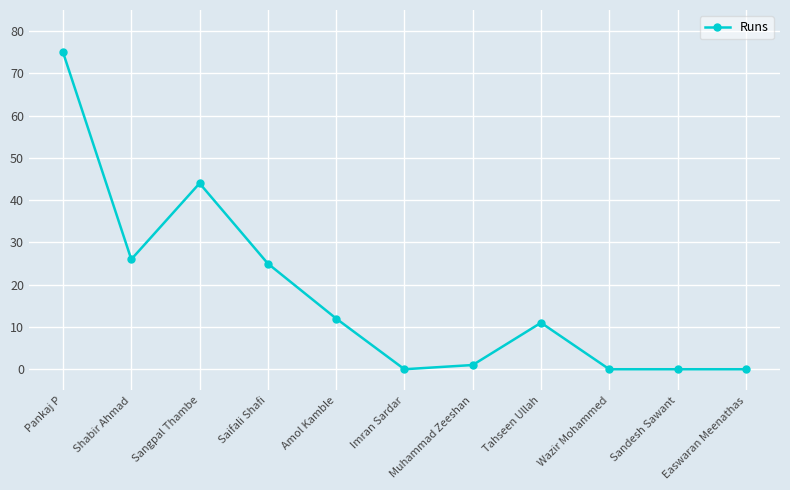

What is the label of the 7th point from the right?

Amol Kamble